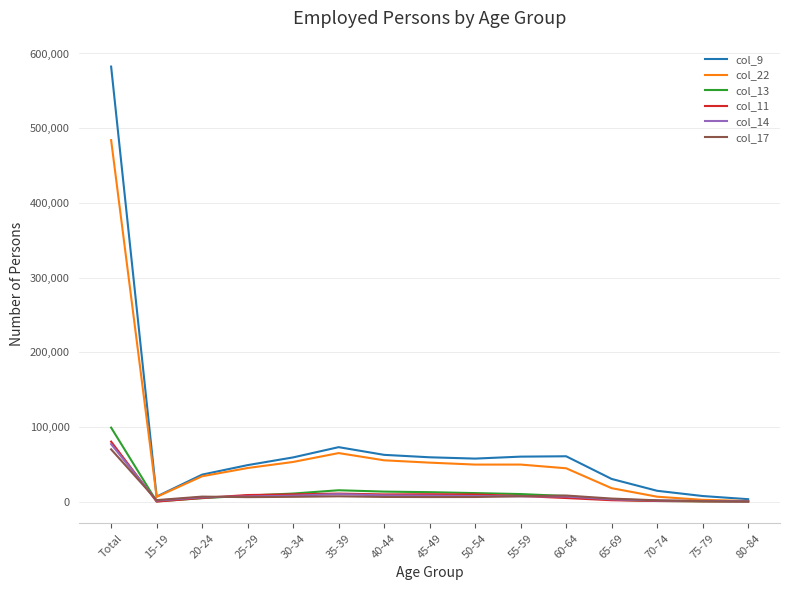

At how many categories does at least one series exceed 322995?

1